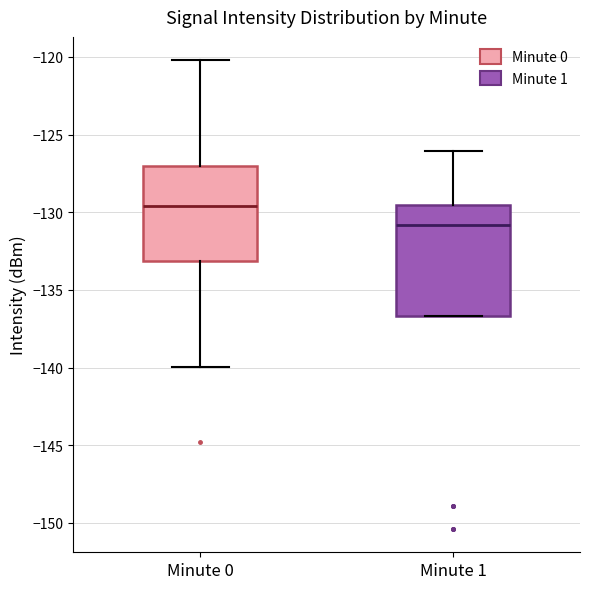

Which box's median line is the highest?

Minute 0